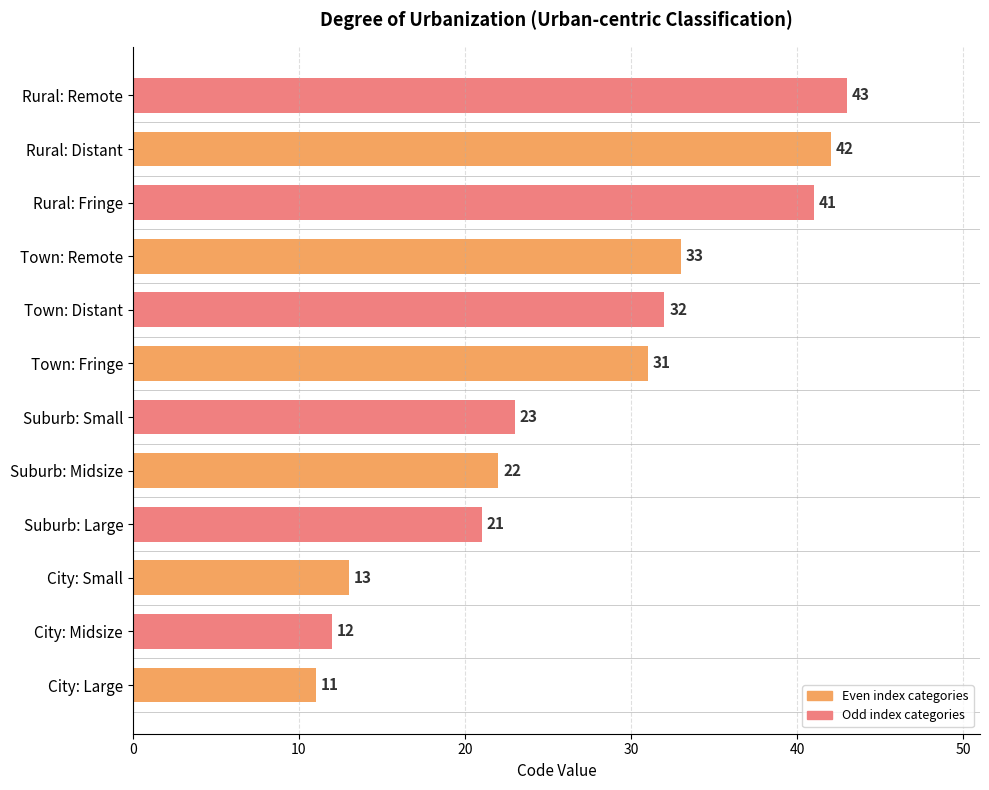

List the labels in order of value, smallest first.

City: Large, City: Midsize, City: Small, Suburb: Large, Suburb: Midsize, Suburb: Small, Town: Fringe, Town: Distant, Town: Remote, Rural: Fringe, Rural: Distant, Rural: Remote